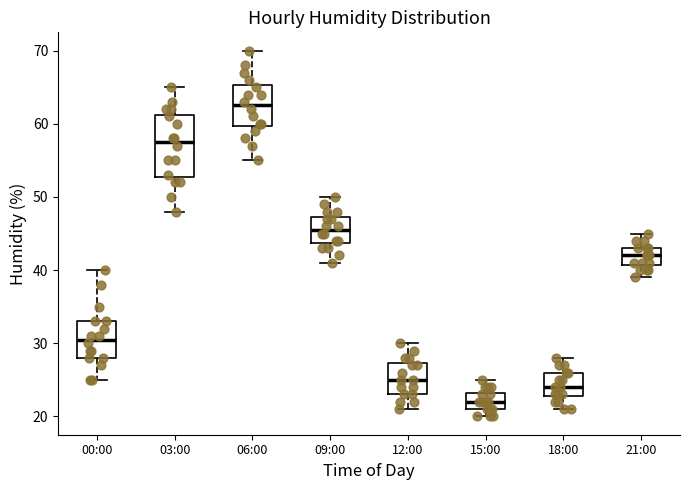

Reading left to right, read every box against the y-axis: the position of its median line, the range the box covers, and the ends of its whiskers. The values are not printed on the chart, so give them approximately, as read against the axis.

00:00: median 31, box 28 to 33, whiskers 25 to 40
03:00: median 58, box 53 to 61, whiskers 48 to 65
06:00: median 63, box 60 to 65, whiskers 55 to 70
09:00: median 46, box 44 to 47, whiskers 41 to 50
12:00: median 25, box 23 to 27, whiskers 21 to 30
15:00: median 22, box 21 to 23, whiskers 20 to 25
18:00: median 24, box 23 to 26, whiskers 21 to 28
21:00: median 42, box 41 to 43, whiskers 39 to 45